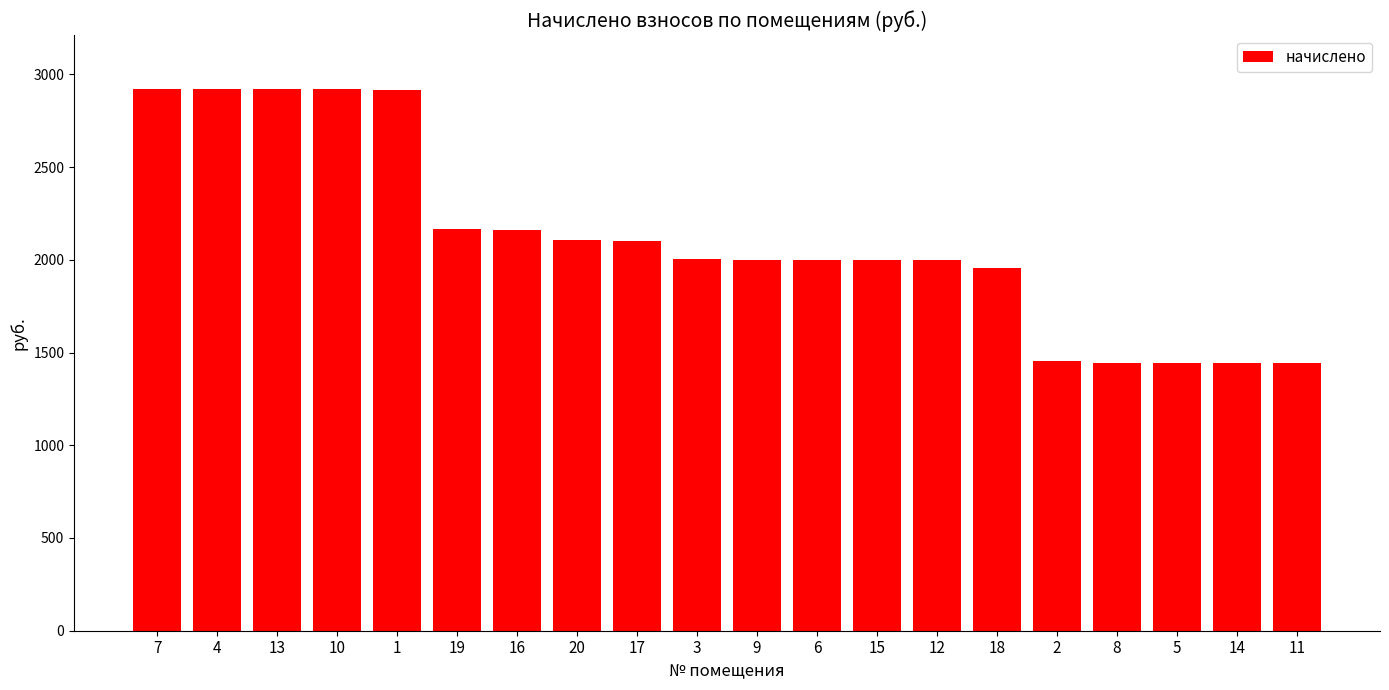

What is the difference between the maximum and second lowest values?

1473.9